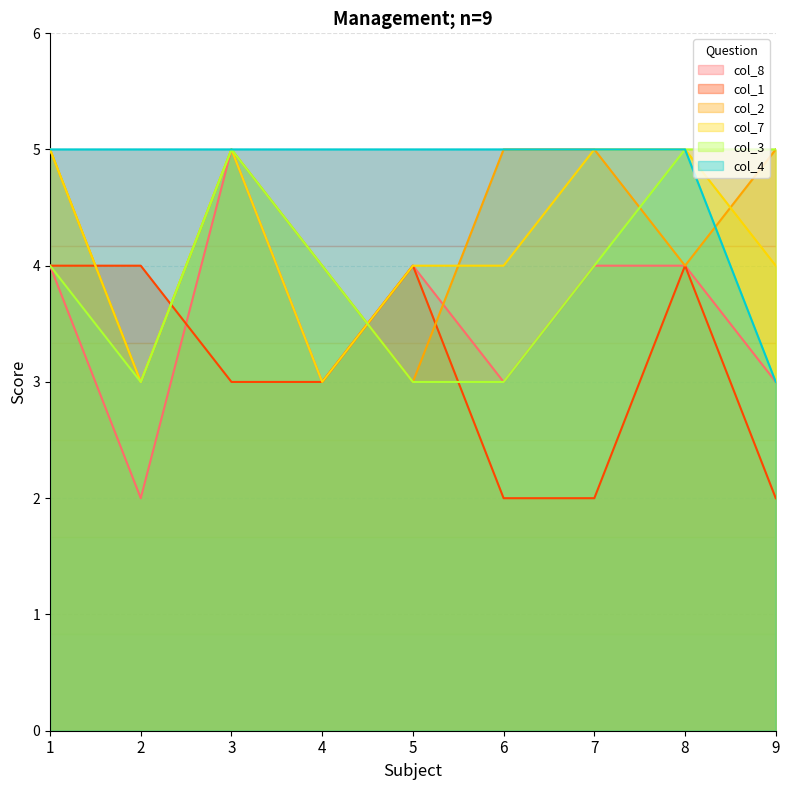

What is the value of the col_1 point at the 1st from the left?

4